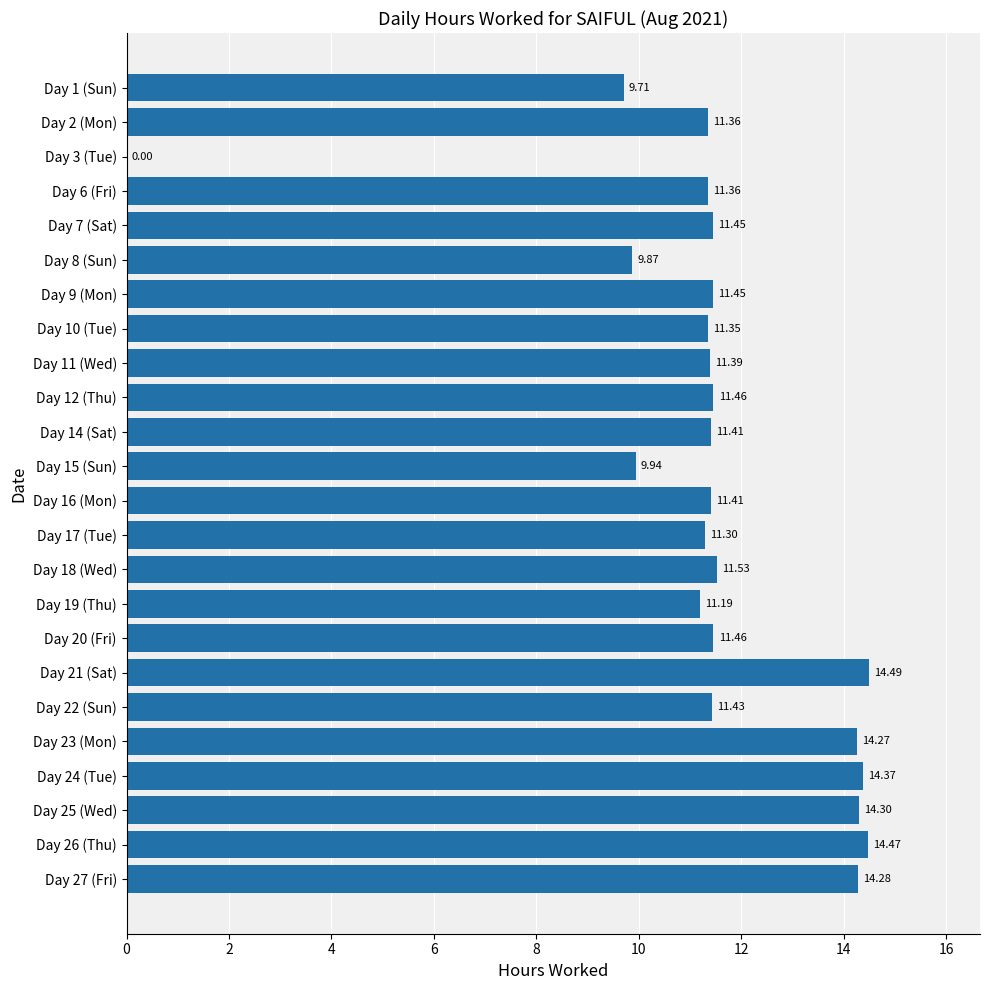

Count the number of values greater than 11.

20